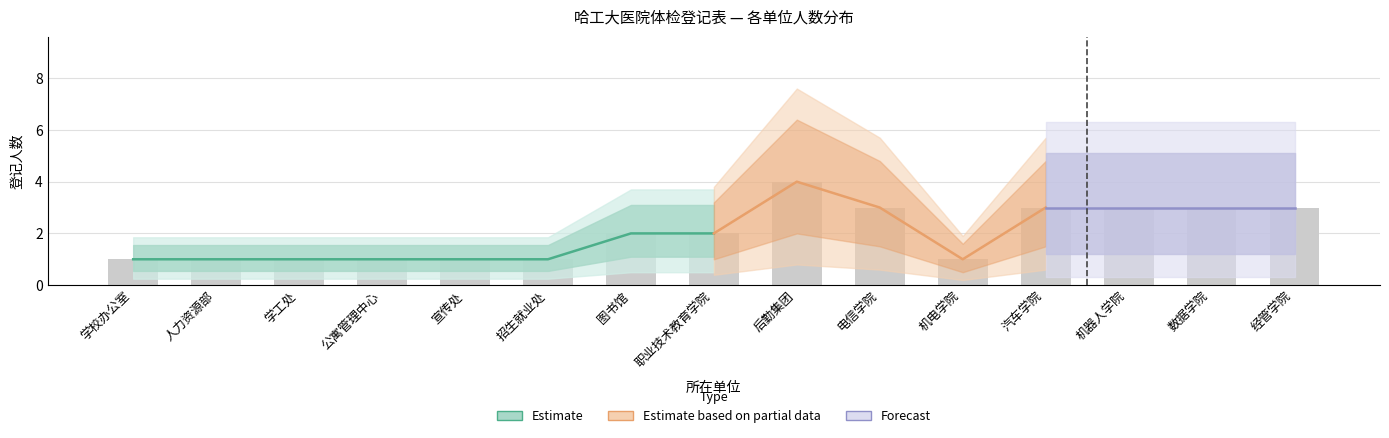

What position from the right is 宣传处?

11